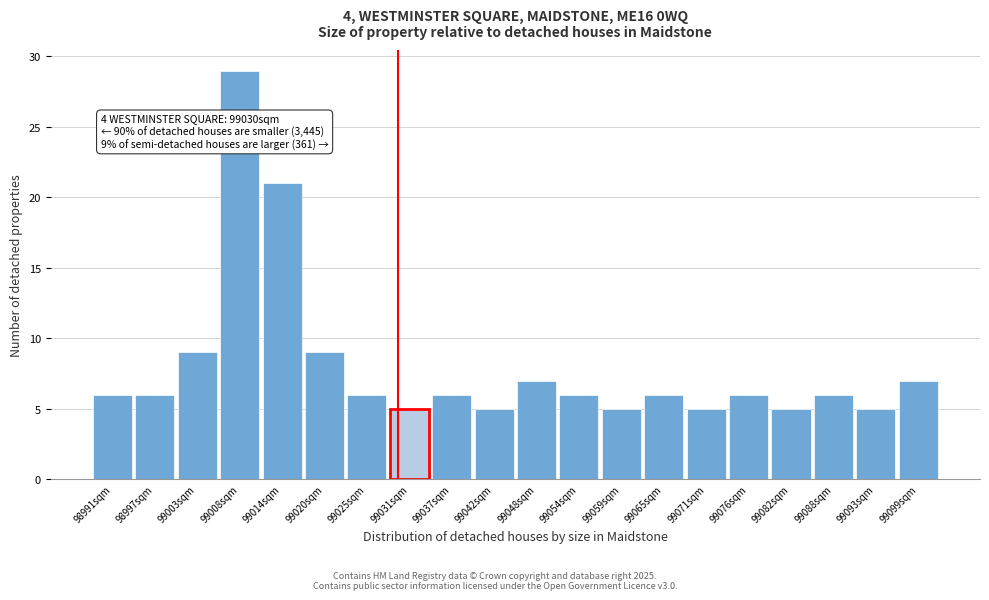

Which range on the x-axis has the tallest bar?

99006 to 99012